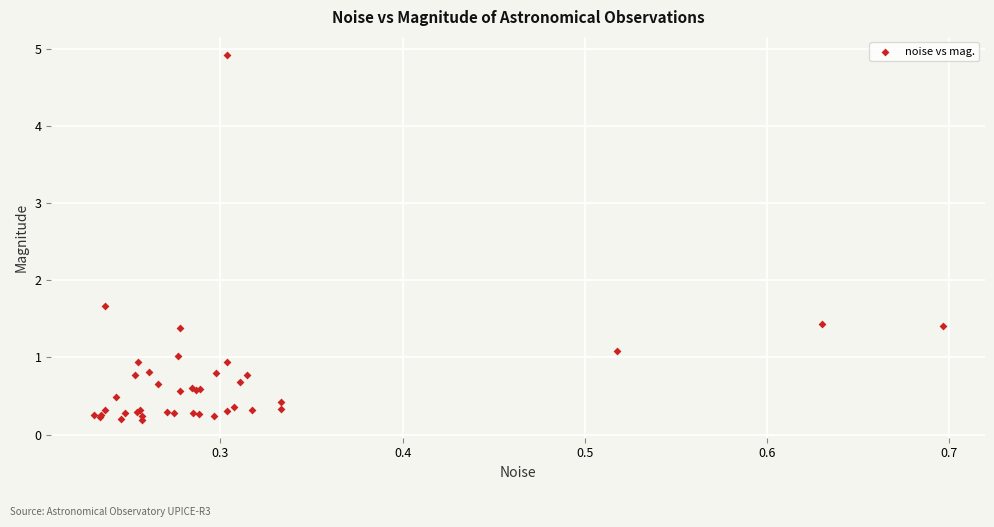

What Y value in the scatter plot is closest to 2?

1.7